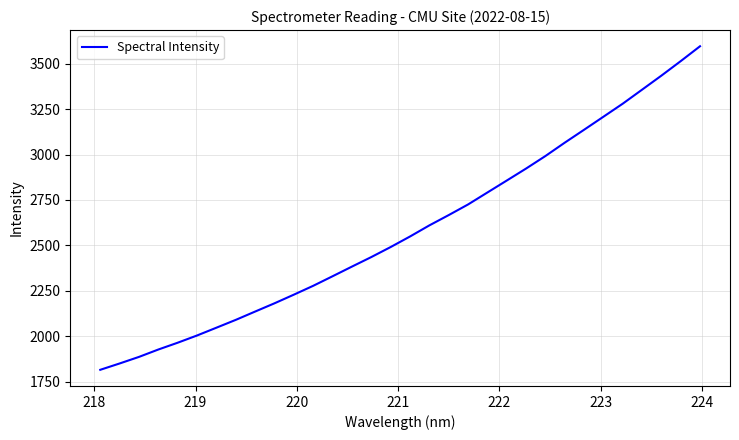

What is the average value?

2586.5